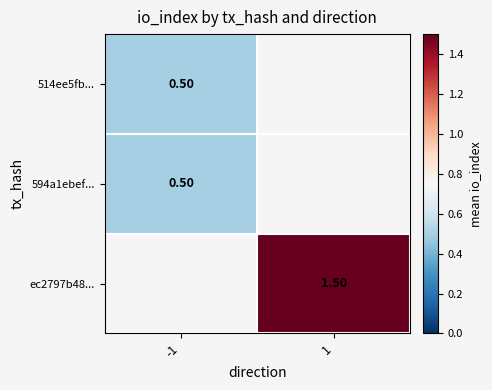

Read the 514ee5fb... value at -1.

0.5